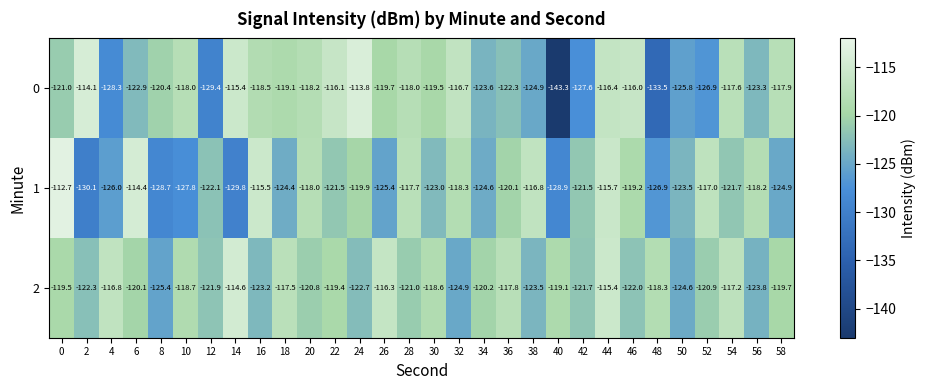

What is the total value across all series at 48?

-378.7